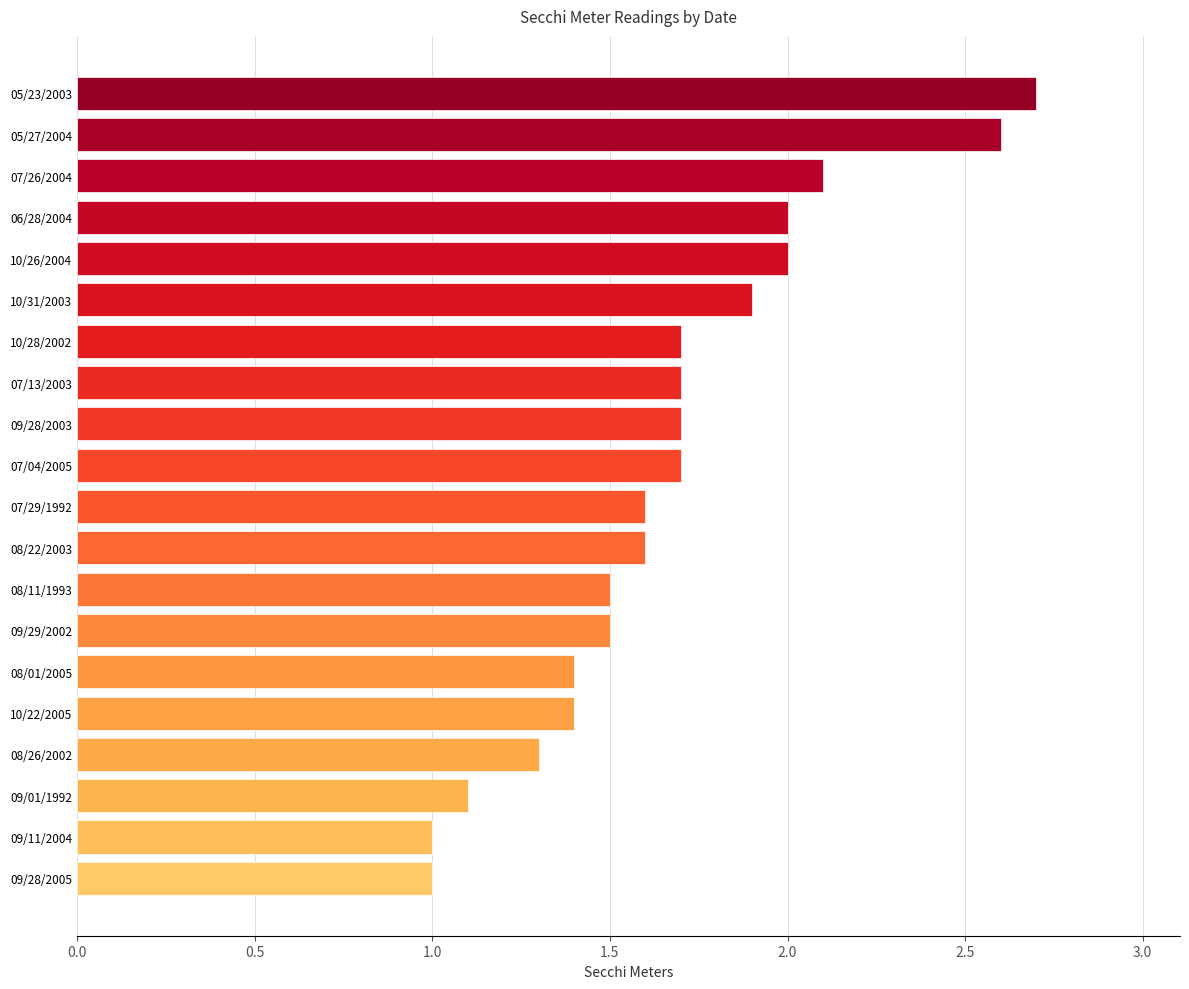

The value at 07/13/2003 is 1.7. True or false?

True